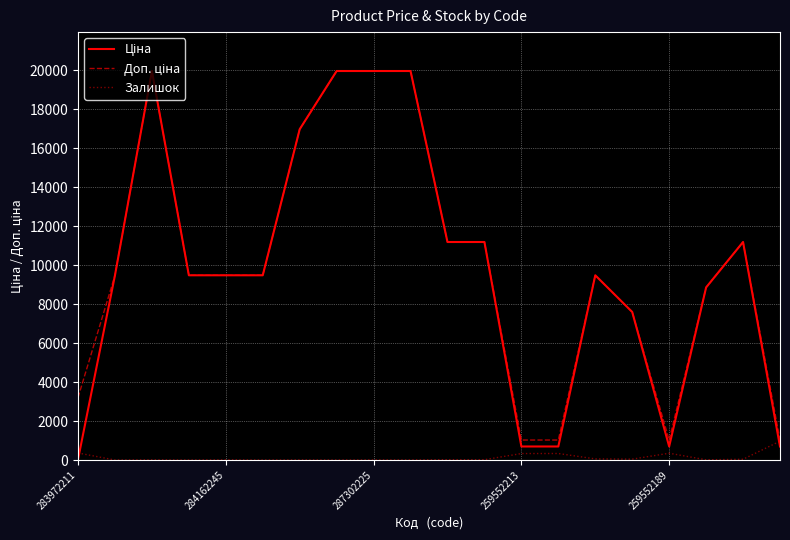

Does the chart display data point markers on the line(s)?

No